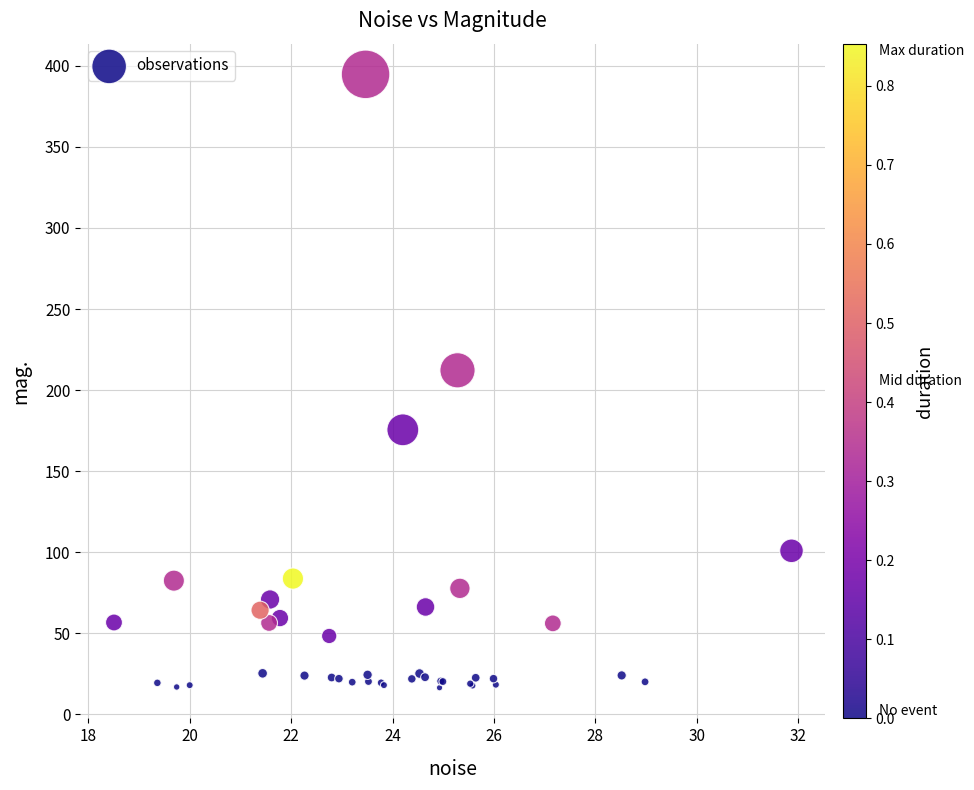

What Y value in the scatter plot is closest to 205?

212.2